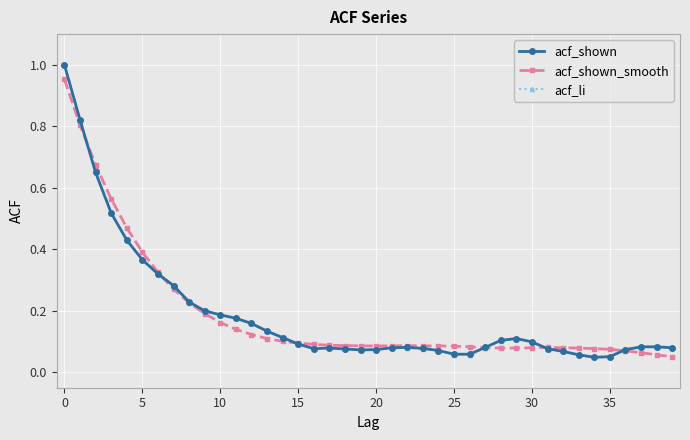

True or false: acf_shown has more than 2 interior local peaks.

True